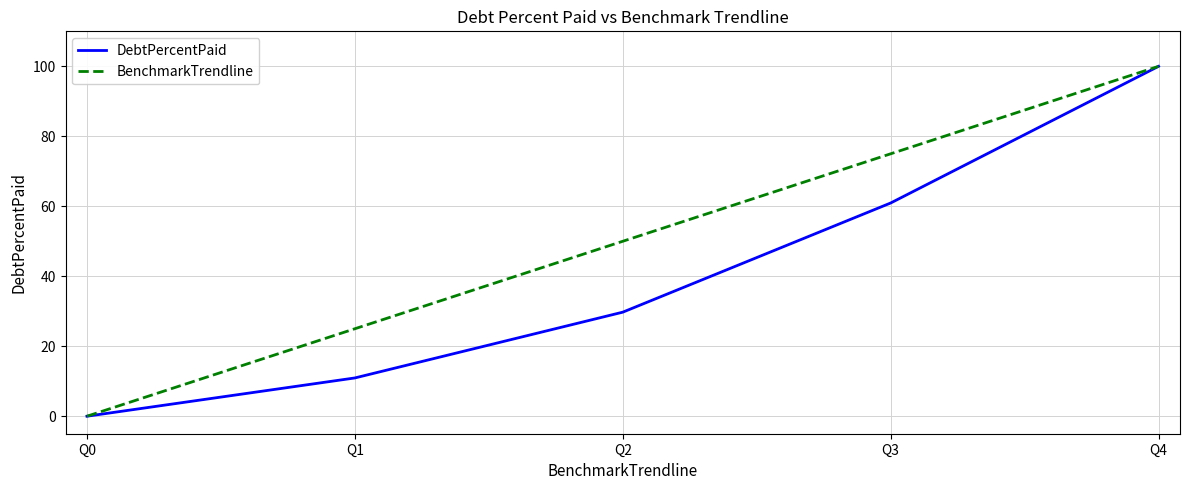

Between Q1 and Q2, which series saw the biggest shift?

BenchmarkTrendline